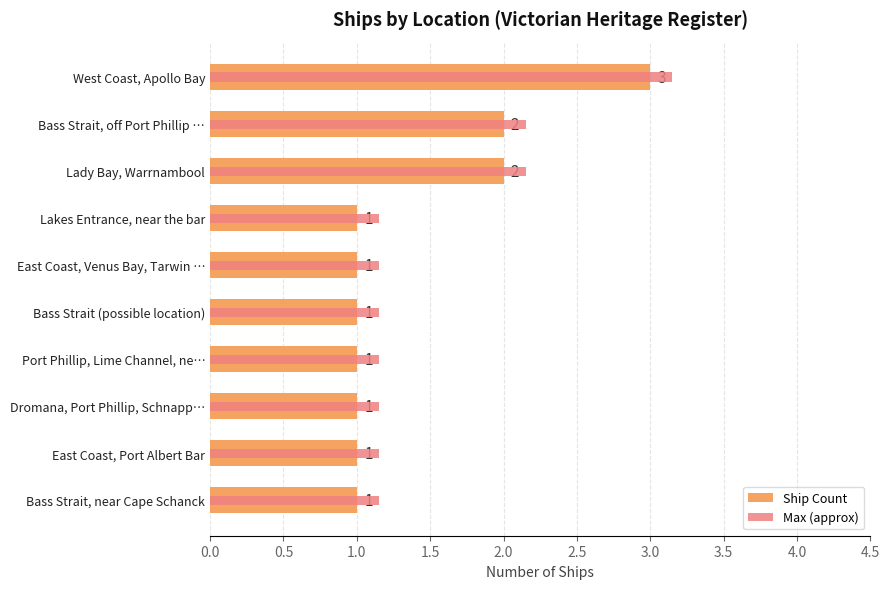

At Port Phillip, Lime Channel, ne…, list the series in order from largest to smallest.

Max (approx), Ship Count